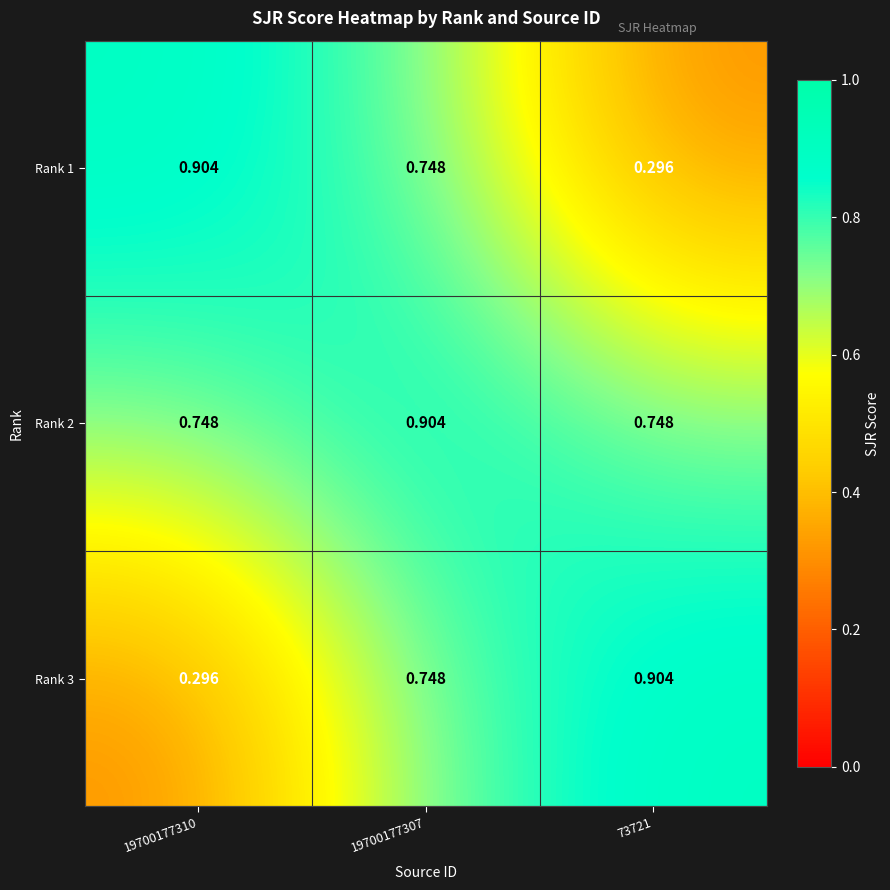

Is the value of Rank 3 at 73721 greater than the value of Rank 1 at 73721?

Yes